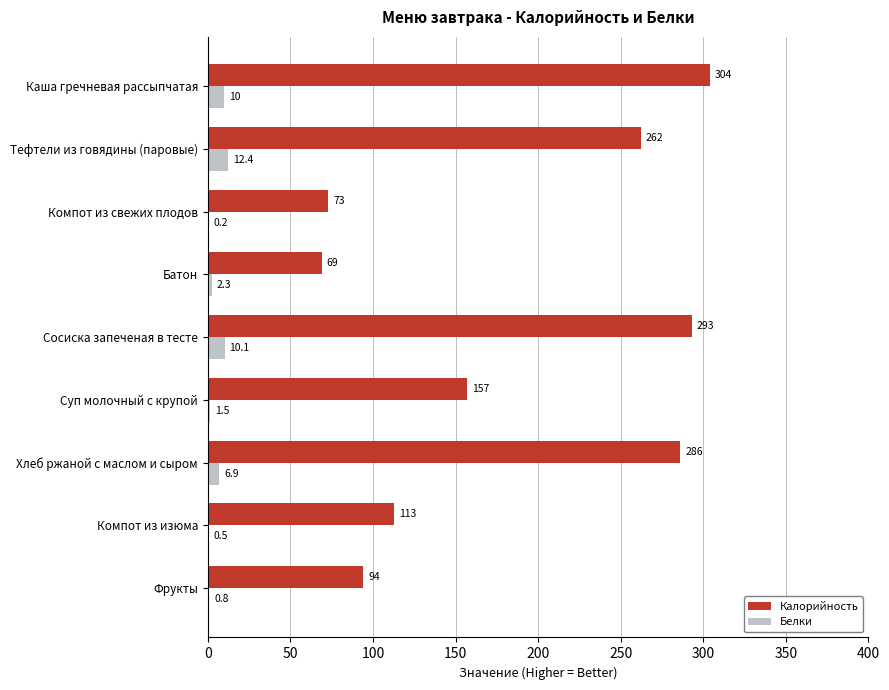

What are all the series names shown in the legend?

Калорийность, Белки